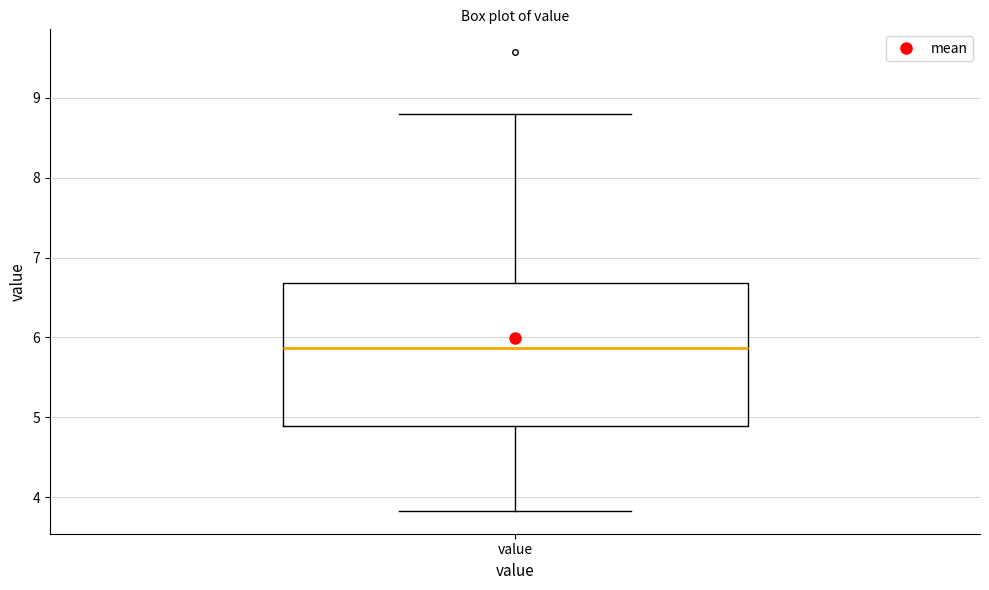

Where does the median line of the box for value sit on the y-axis? The values are not printed on the chart, so give them approximately, as read against the axis.

5.9